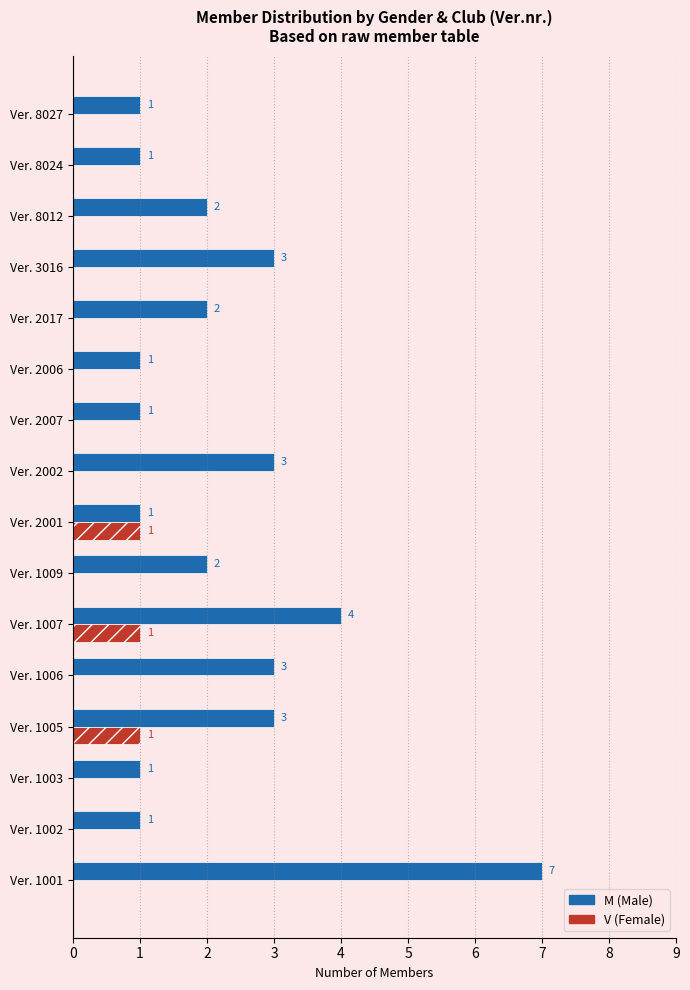

At which category is the sum across all series the highest?

Ver. 1001